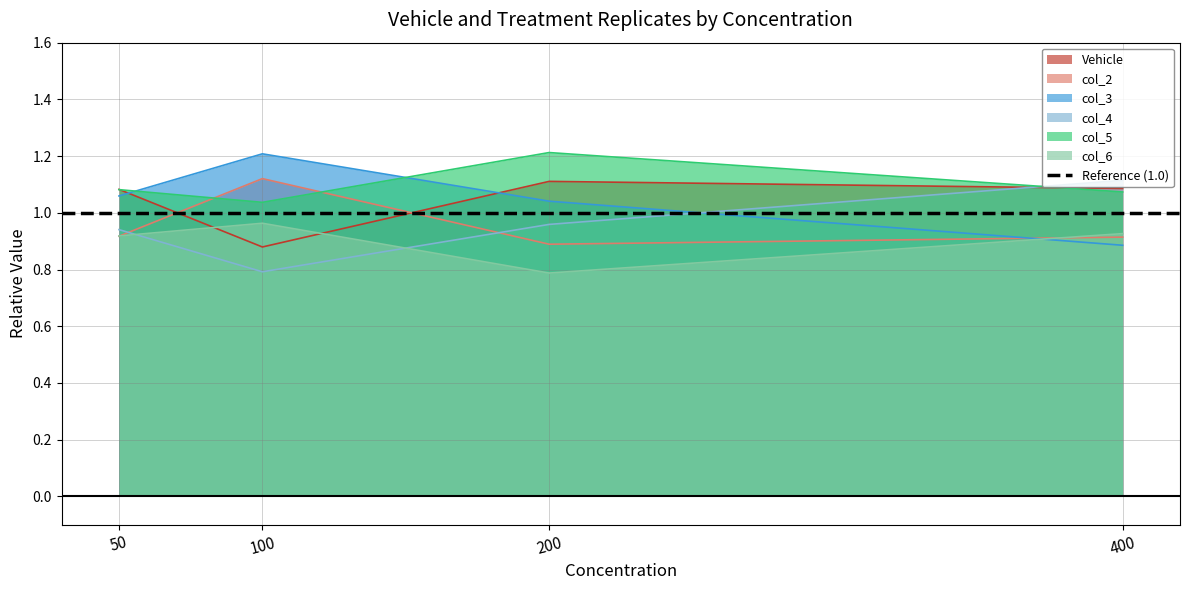

Reading right to left, list all the values displayed in this chart.

Vehicle: 400=1.1	200=1.1	100=0.9	50=1.1
col_2: 400=0.9	200=0.9	100=1.1	50=0.9
col_3: 400=0.9	200=1.0	100=1.2	50=1.1
col_4: 400=1.1	200=1.0	100=0.8	50=0.9
col_5: 400=1.1	200=1.2	100=1.0	50=1.1
col_6: 400=0.9	200=0.8	100=1.0	50=0.9